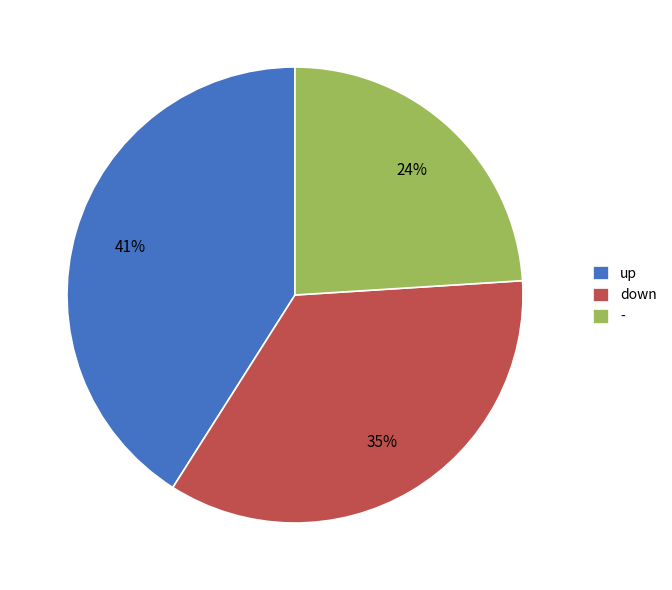

Count the number of slices in the pie.

3